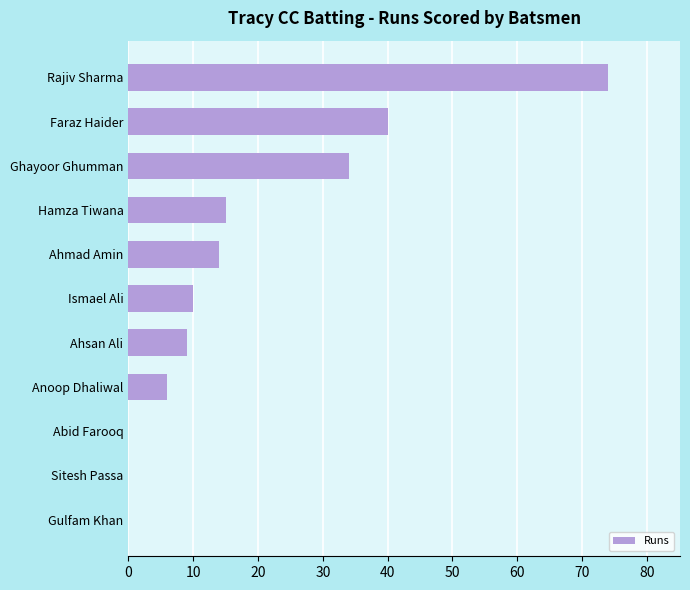

The value at Ahmad Amin is 14. True or false?

True